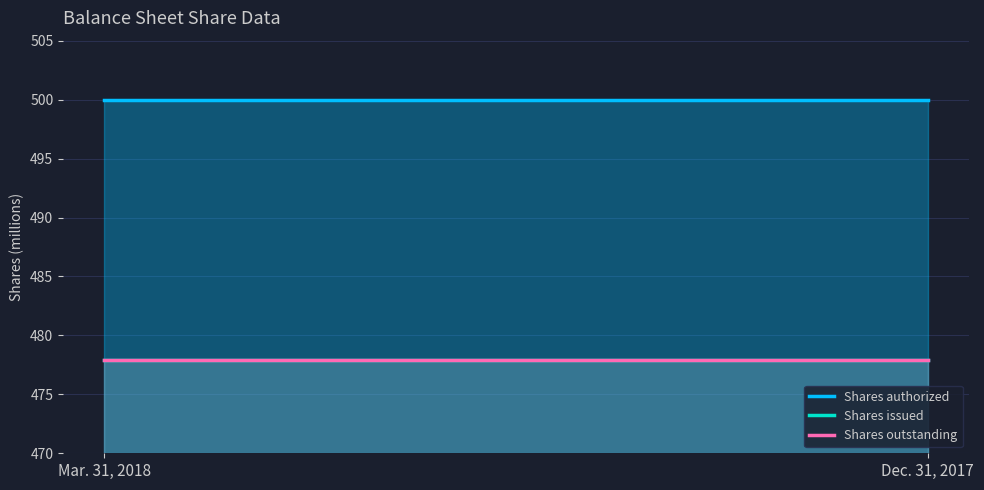

What are all the series names shown in the legend?

Shares authorized, Shares issued, Shares outstanding